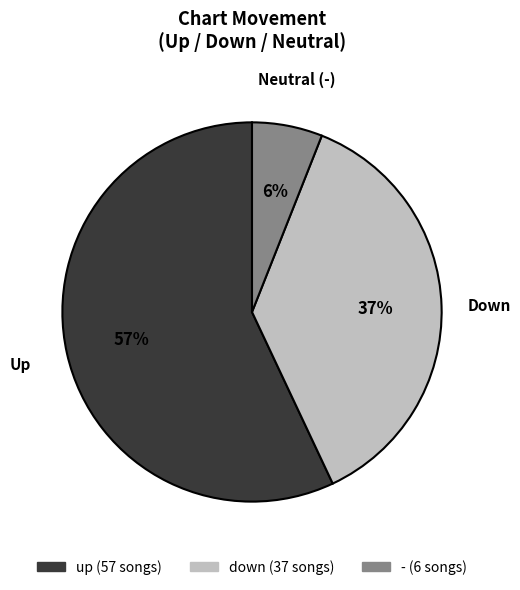

The - slice represents 6% of the pie. True or false?

True